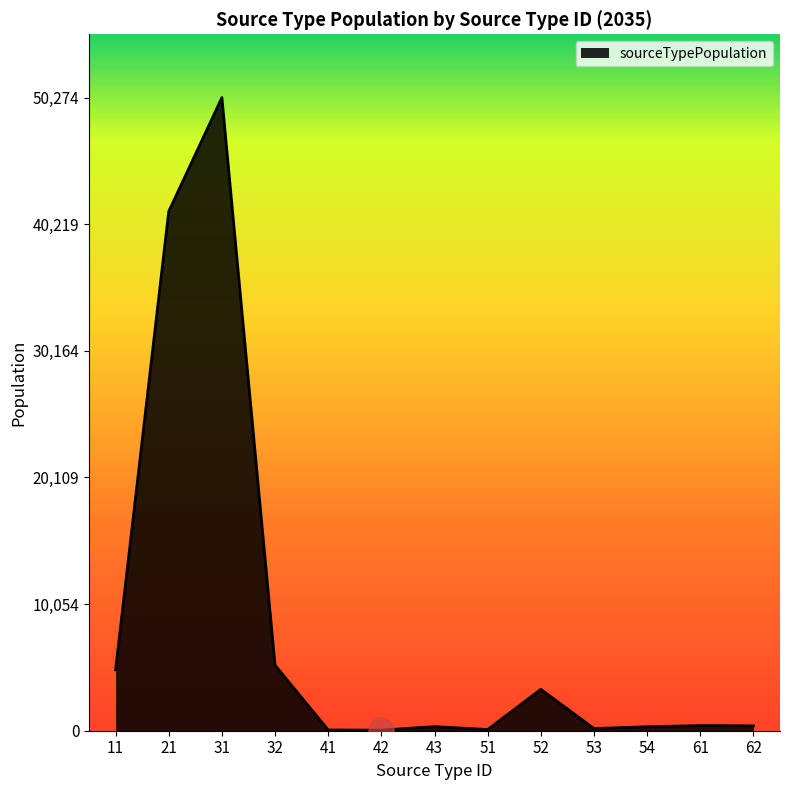

Is it true that the value at 21 is 41238.1?

True